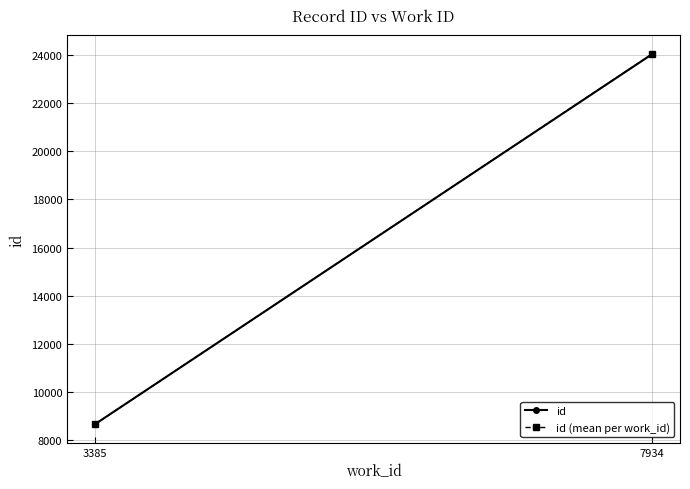

What value does the data have at 7934?

24048